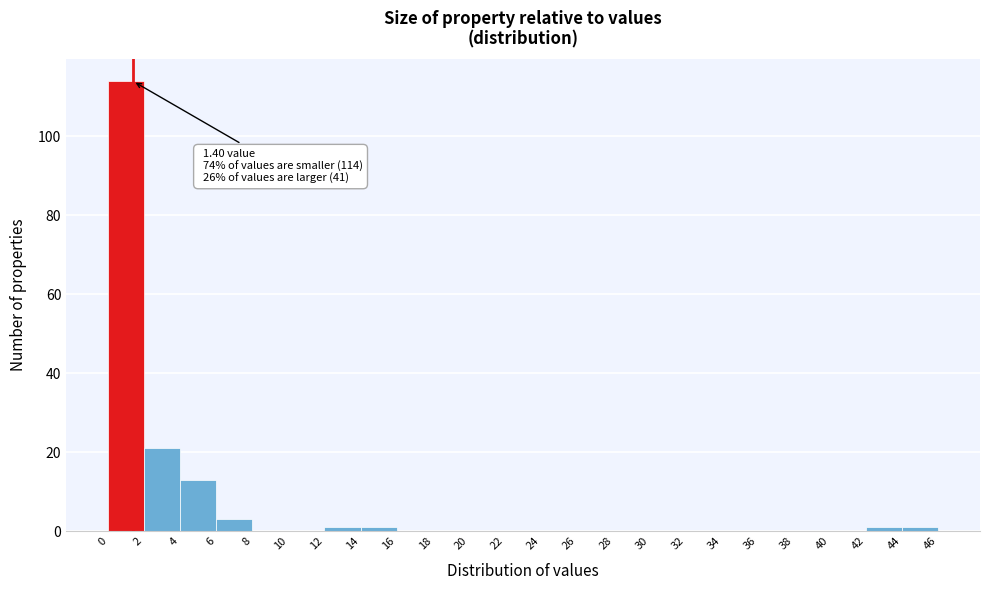

Which range on the x-axis has the tallest bar?

0 to 2